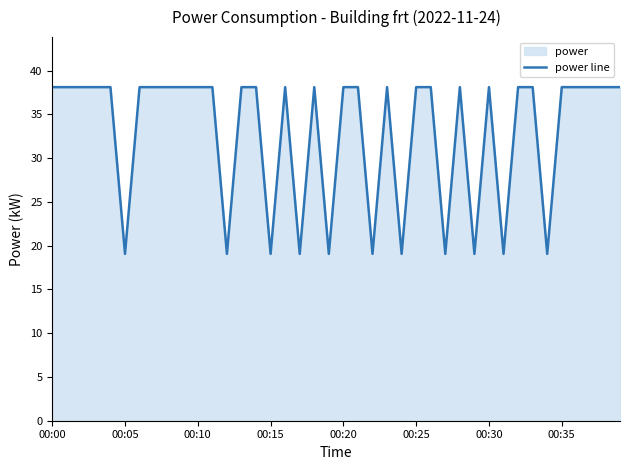

What is the label of the 19th point from the left?

18